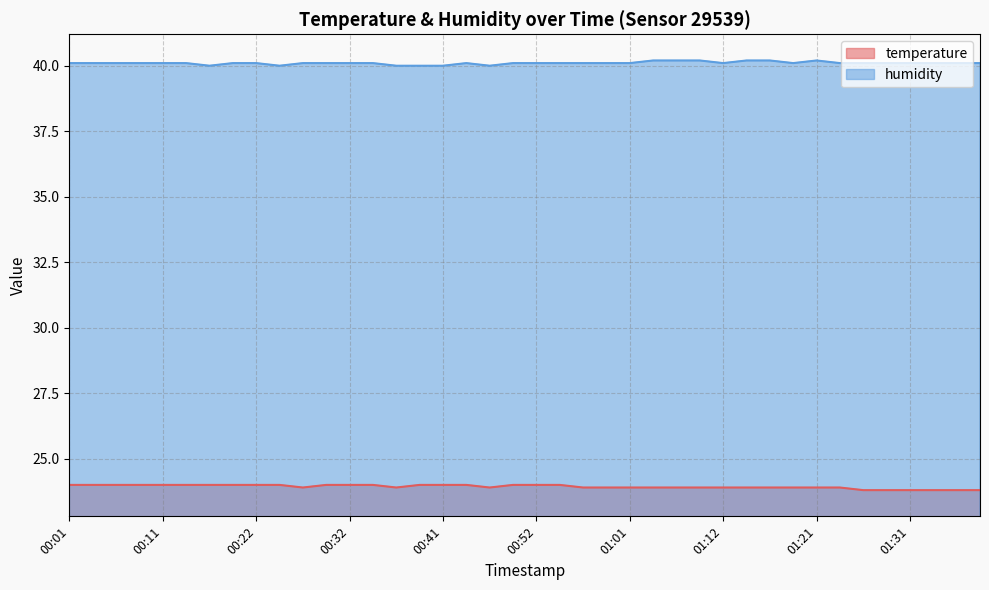

Reading left to right, list all the values displayed in this chart.

temperature: 24.0	24.0	24.0	24.0	24.0	24.0	24.0	24.0	24.0	24.0	23.9	24.0	24.0	24.0	23.9	24.0	24.0	24.0	23.9	24.0	24.0	24.0	23.9	23.9	23.9	23.9	23.9	23.9	23.9	23.9	23.9	23.9	23.9	23.9	23.8	23.8	23.8	23.8	23.8	23.8
humidity: 40.1	40.1	40.1	40.1	40.1	40.1	40.0	40.1	40.1	40.0	40.1	40.1	40.1	40.1	40.0	40.0	40.0	40.1	40.0	40.1	40.1	40.1	40.1	40.1	40.1	40.2	40.2	40.2	40.1	40.2	40.2	40.1	40.2	40.1	40.1	40.1	40.1	40.1	40.1	40.1